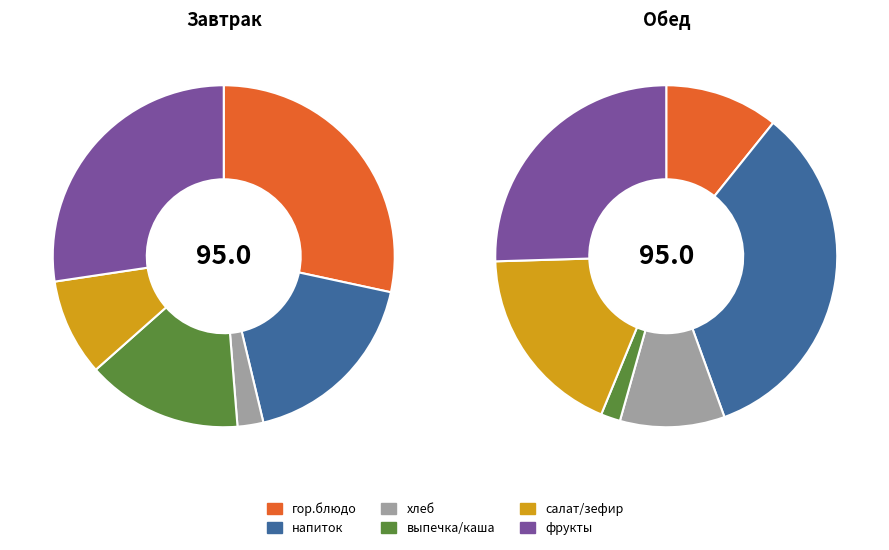

How many slices are in this pie chart?

6